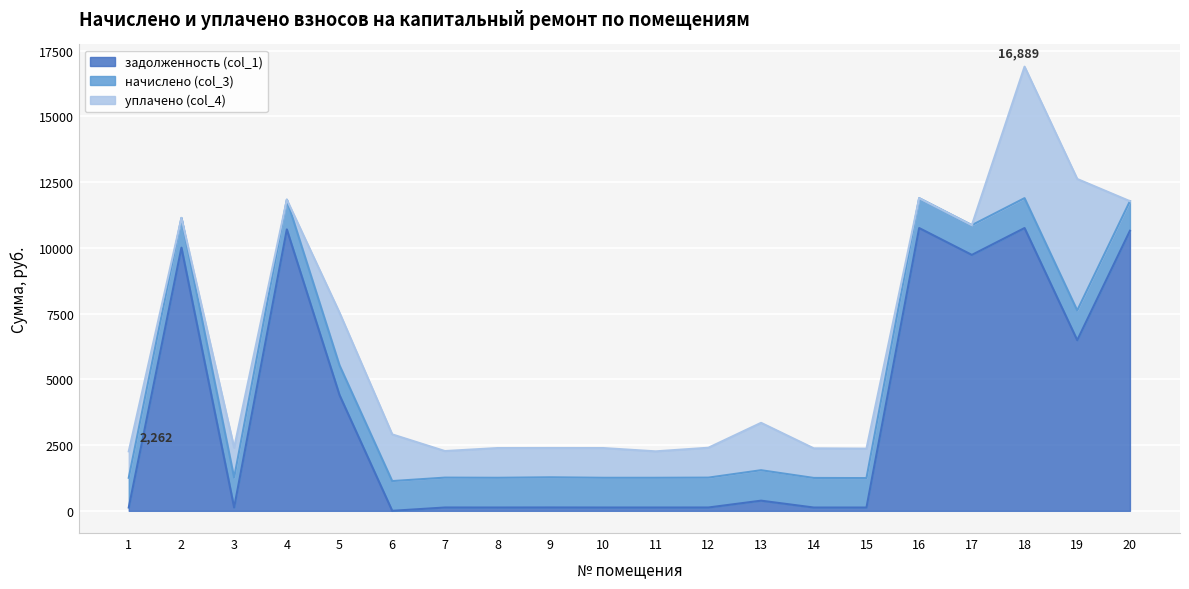

List the labels in order of задолженность (col_1) value, largest first.

16, 18, 4, 20, 2, 17, 19, 5, 13, 9, 3, 7, 12, 1, 8, 10, 11, 14, 15, 6